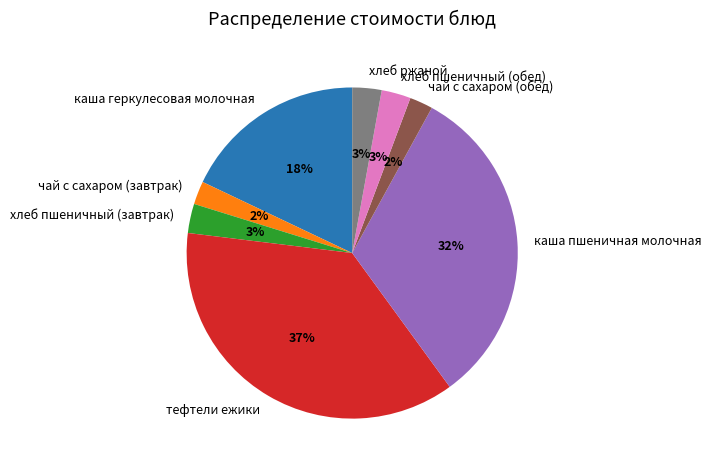

What is the largest slice in the pie chart?

тефтели ежики